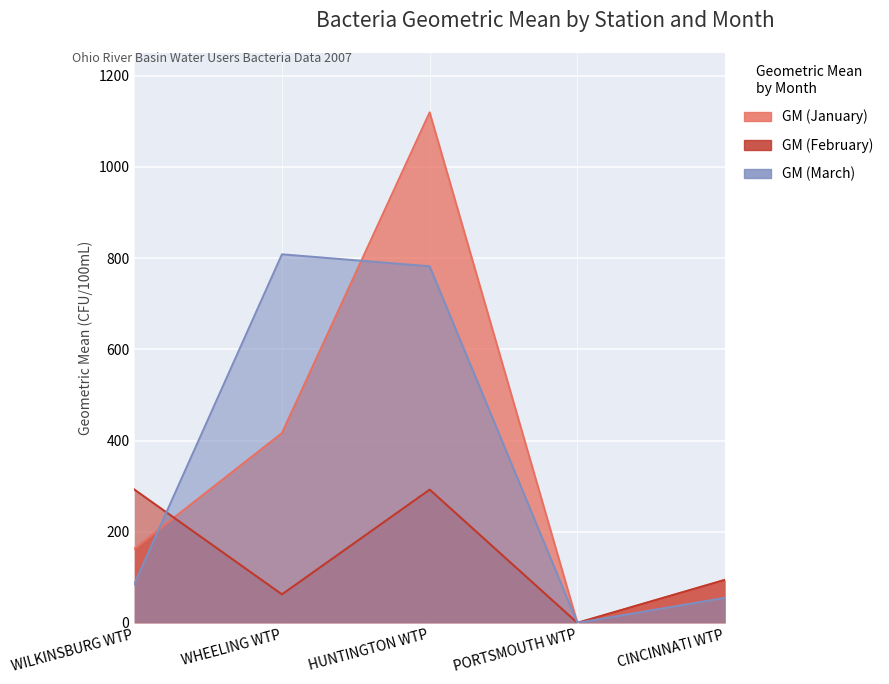

What is the average value of the GM (February) series?

148.4